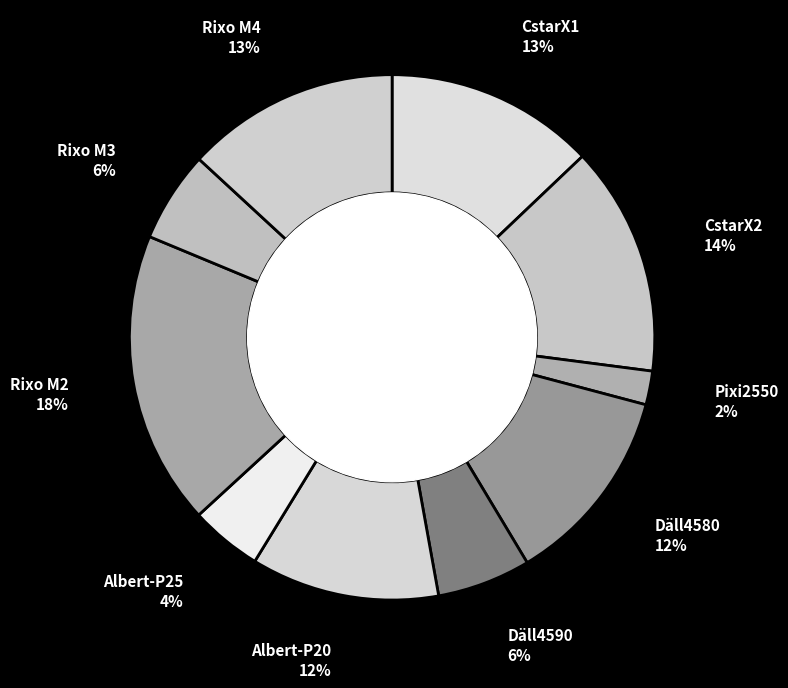

To the nearest percent, what is the average slice percentage?

10%